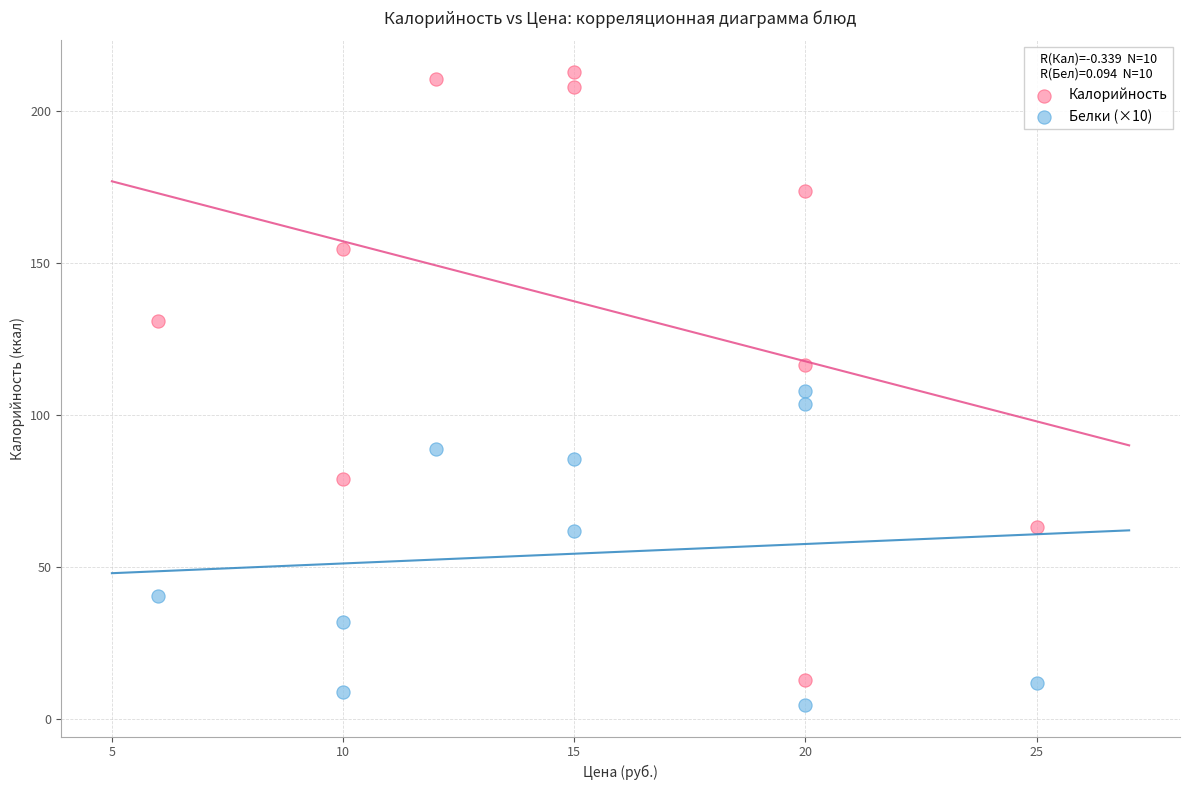

Which series has the widest spread of Y values?

Калорийность